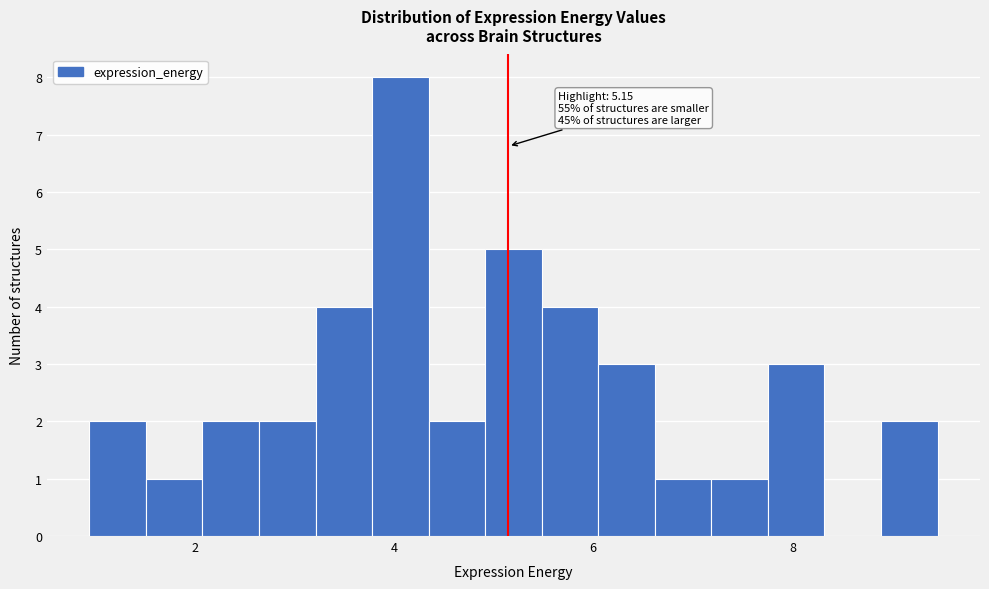

Around what value on the x-axis is the tallest bar? Give the approximate position of its centre, as read against the axis.

4.0